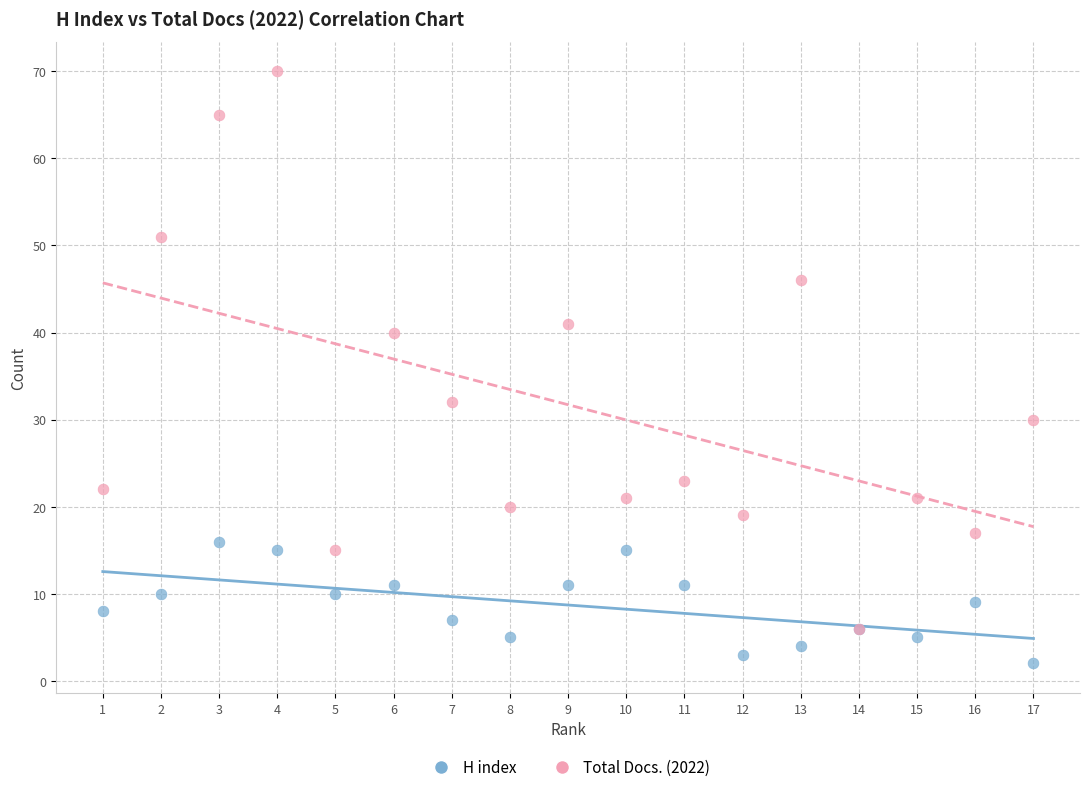

In the Total Docs. (2022) series, what Y value is closest to 38?

40